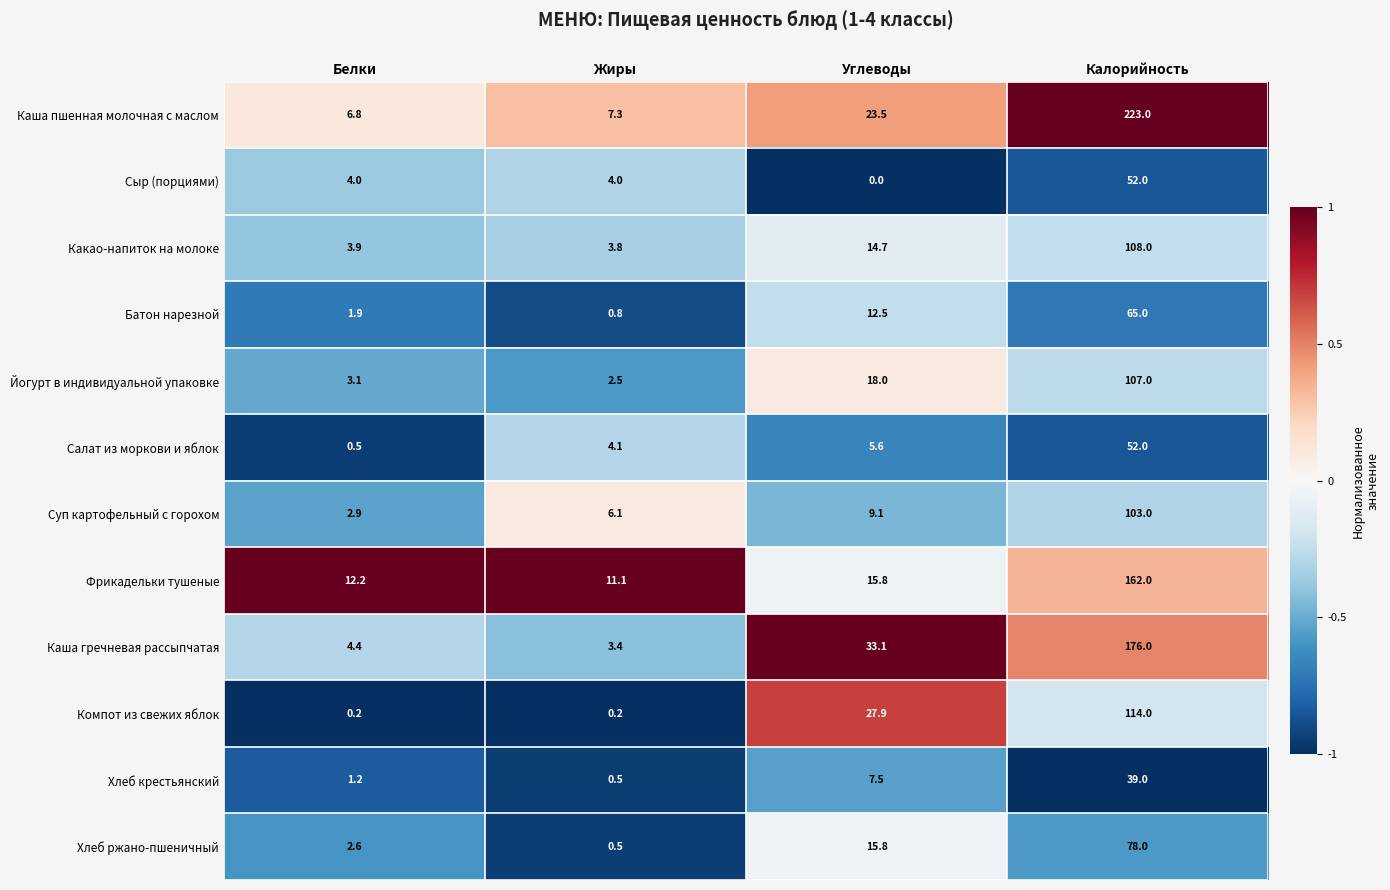

Which series changed the most between Жиры and Калорийность?

Каша пшенная молочная с маслом